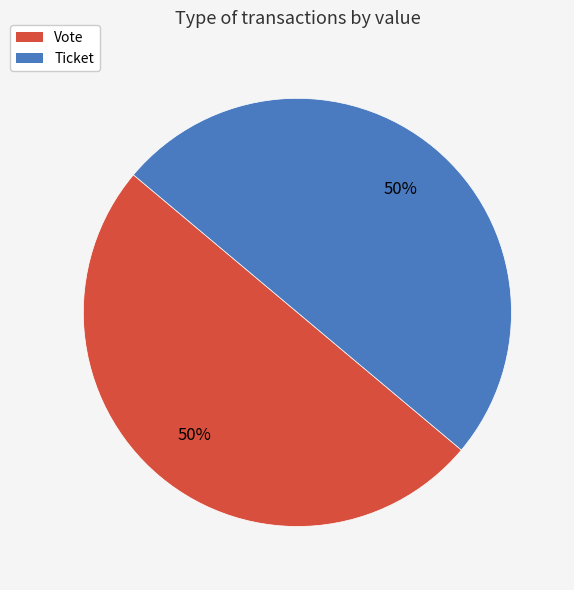

Is it true that Vote is 35% of the pie?

False